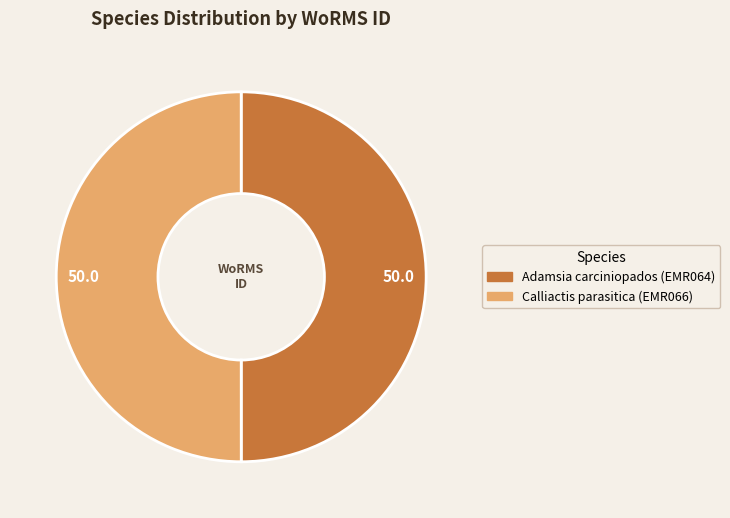

True or false: Adamsia carciniopados (EMR064) accounts for 50% of the total.

True